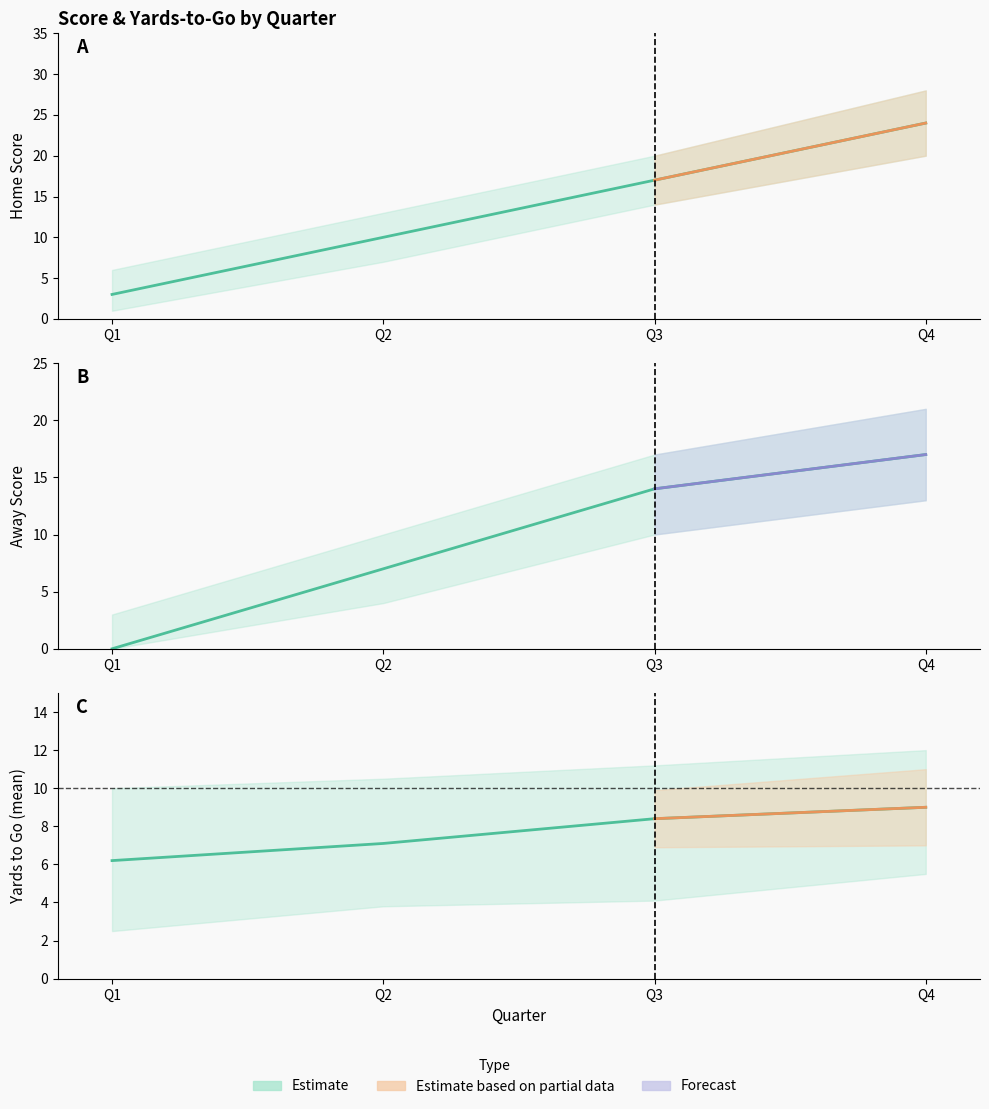

Reading left to right, what are all the values shown in this chart?

Home Score: 3.0	10.0	17.0	24.0
Away Score: 0.0	7.0	14.0	17.0
Yards to Go: 6.2	7.1	8.4	9.0